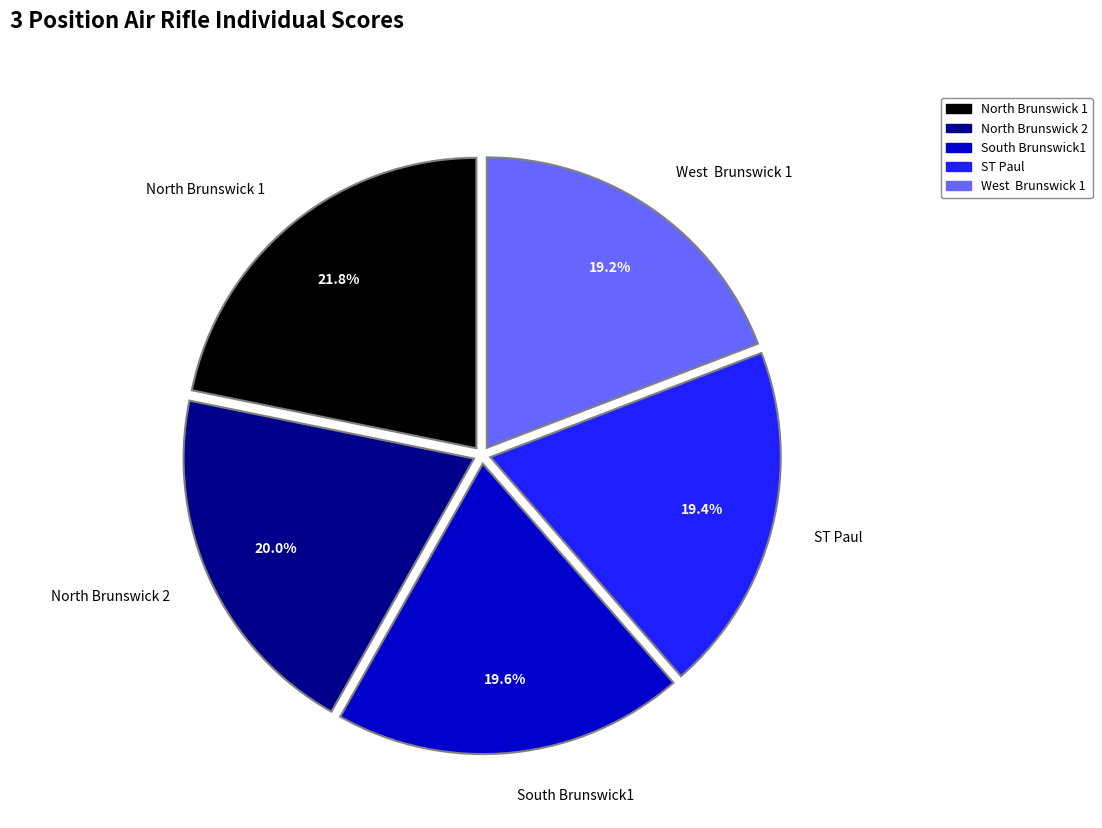

Which category has the biggest portion of the pie?

North Brunswick 1